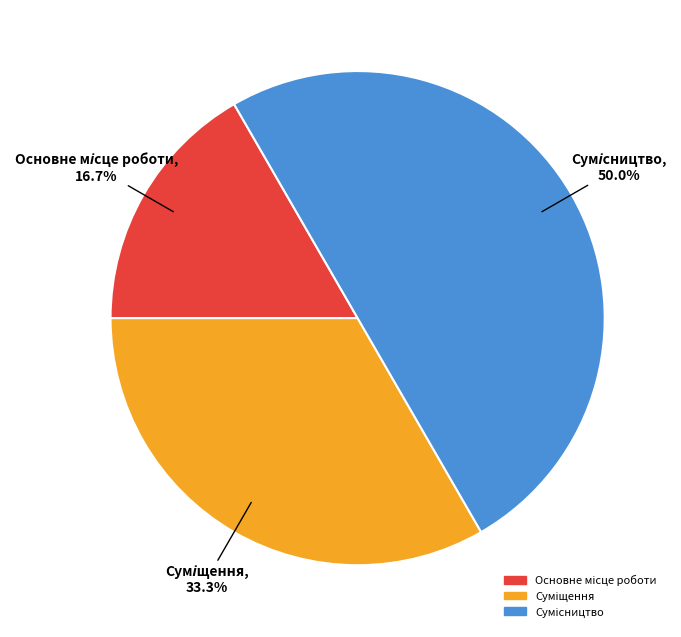

To the nearest percent, what is the difference between the largest and smallest slice percentages?

33%